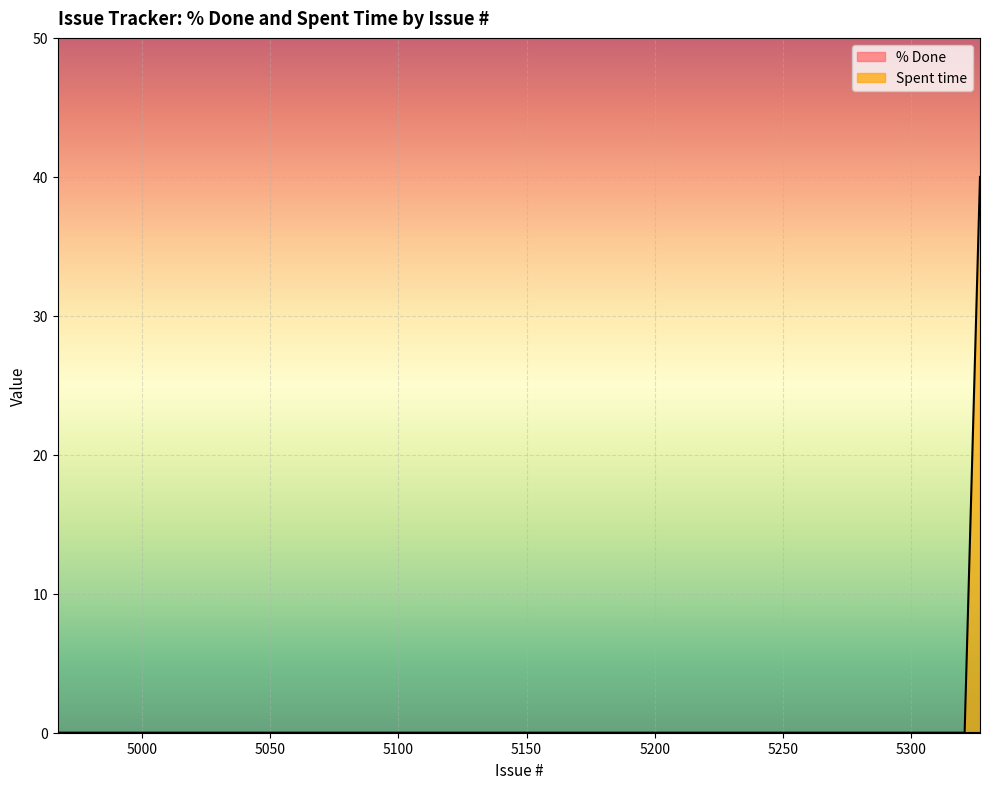

What is the sum of all values?

40